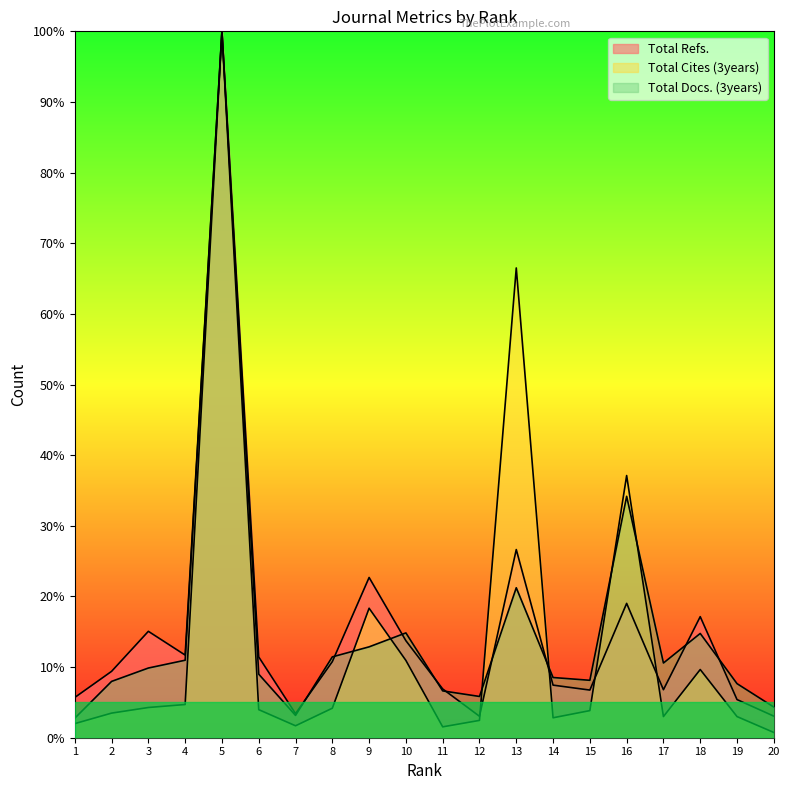

What is the difference between the second highest and second lowest values in the Total Docs. (3years) series?

31.0